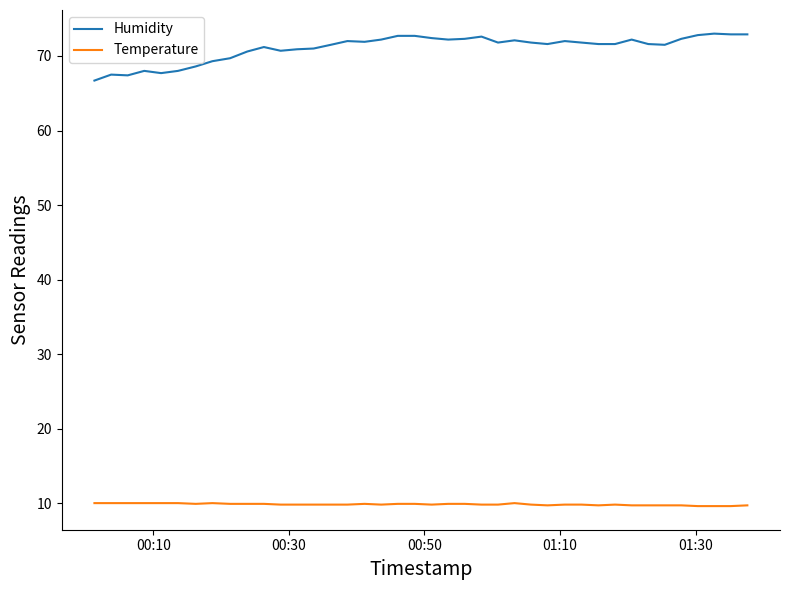

Which series has the largest total across all categories?

Humidity